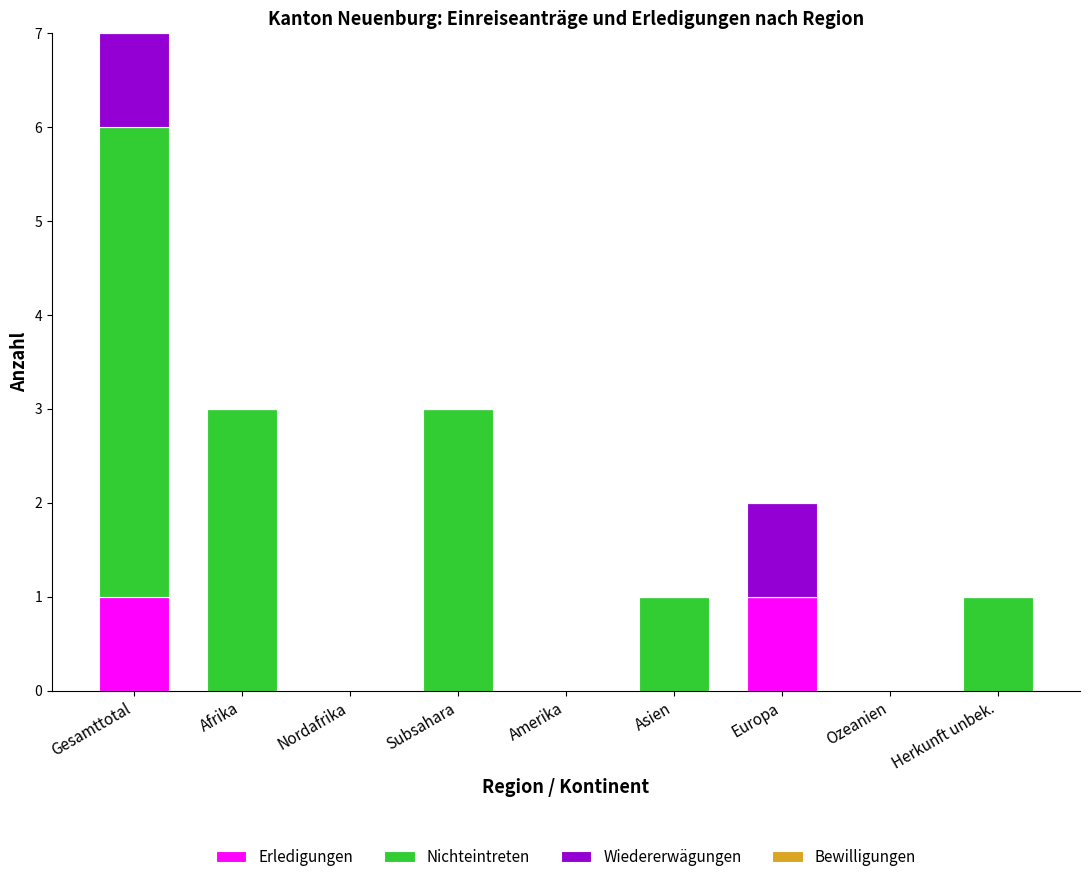

Reading left to right, transcribe the values for Erledigungen.

Gesamttotal=1	Afrika=0	Nordafrika=0	Subsahara=0	Amerika=0	Asien=0	Europa=1	Ozeanien=0	Herkunft unbek.=0